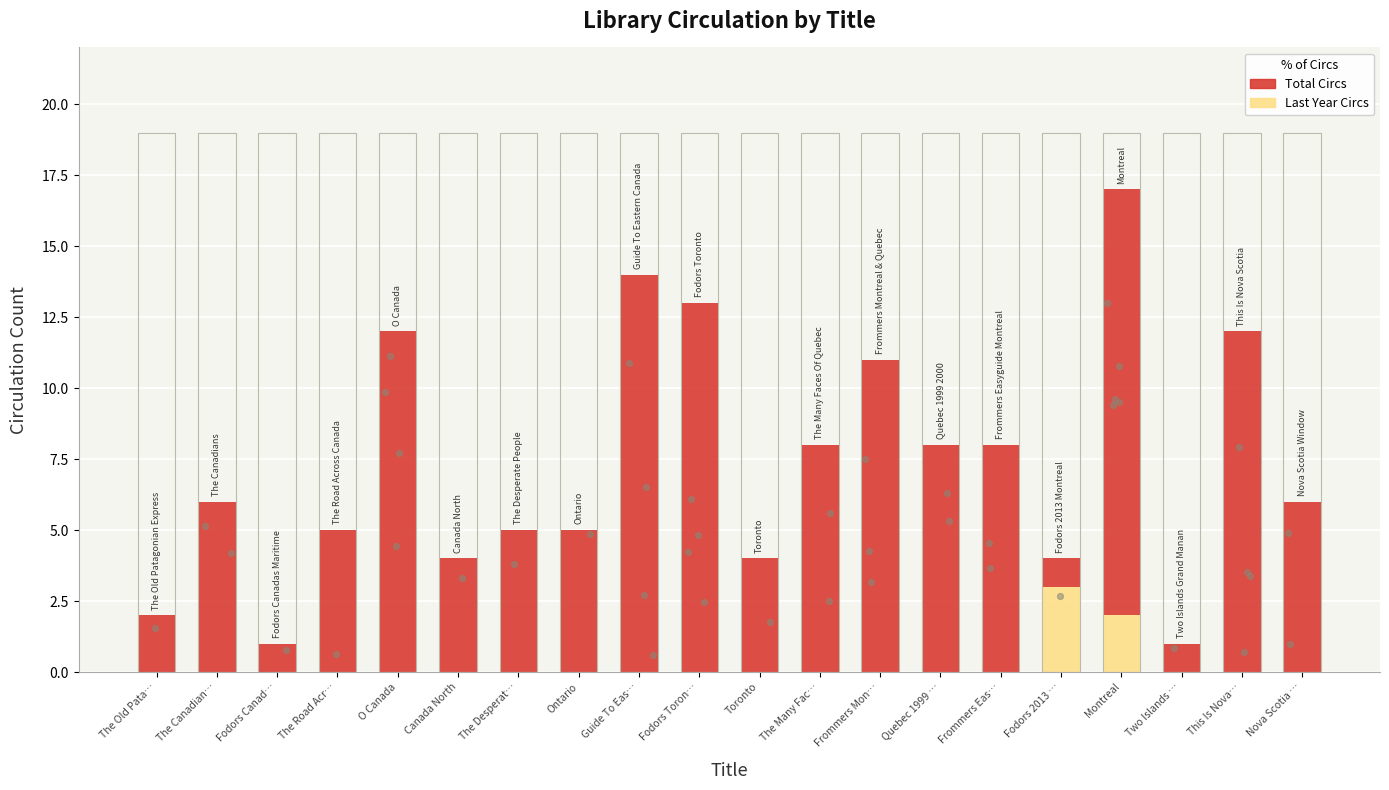

Which series has the widest spread of Y values?

Total Circs